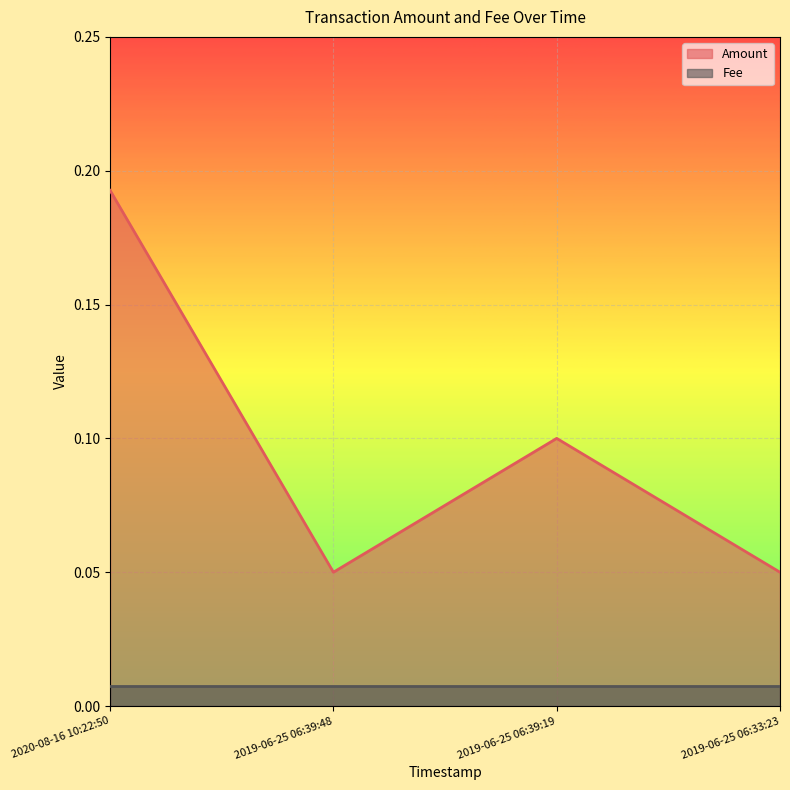

Reading left to right, extract all data points from this chart.

2020-08-16 10:22:50=0.2	2019-06-25 06:39:48=0.1	2019-06-25 06:39:19=0.1	2019-06-25 06:33:23=0.1